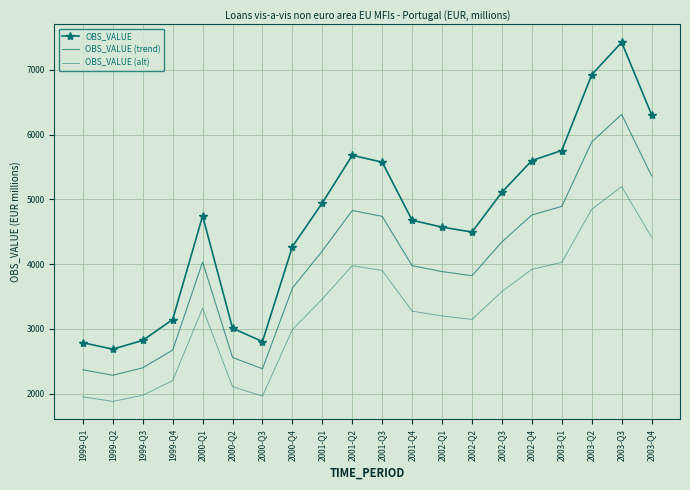

The value of OBS_VALUE (trend) at 2001-Q2 is 4828.0. True or false?

True